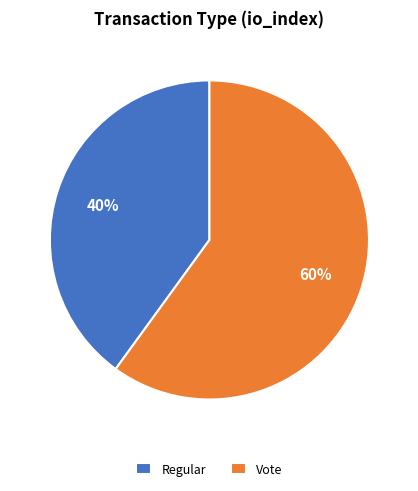

Rank the categories by value from highest to lowest.

Vote, Regular